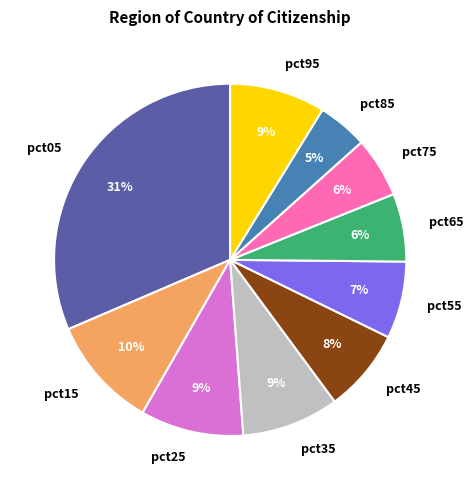

Which category has the smallest portion of the pie?

pct85